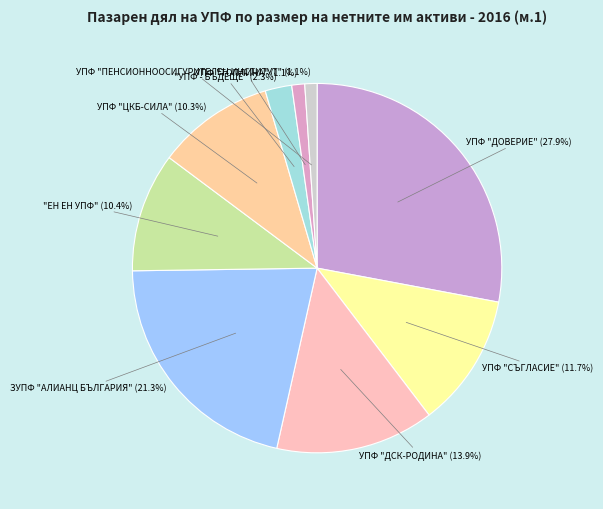

How many segments does this pie chart have?

9